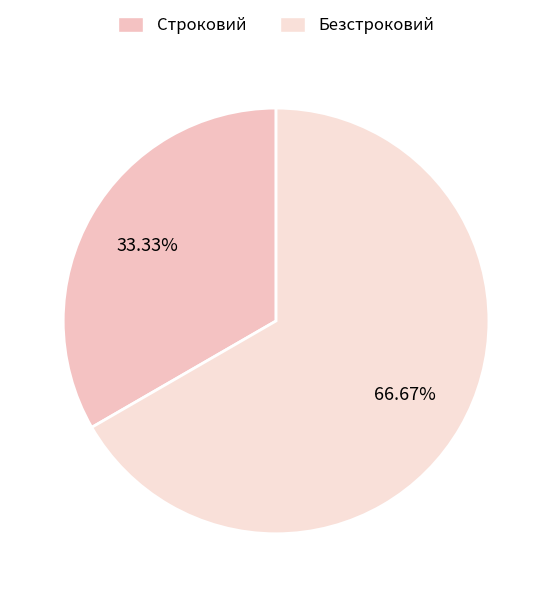

Does Строковий account for over 50% of the chart?

No